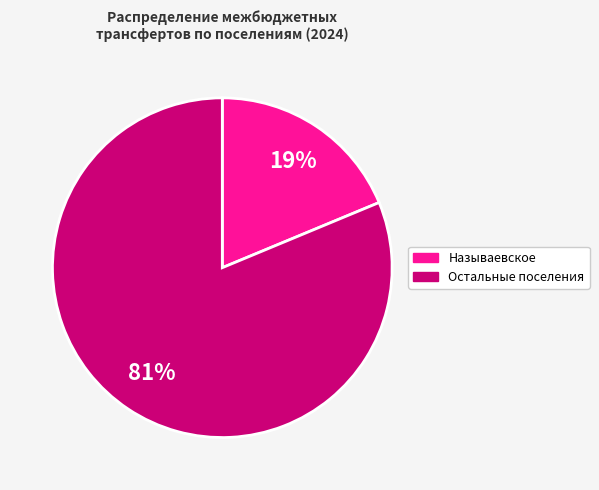

Is there any slice that represents more than half of the pie?

Yes